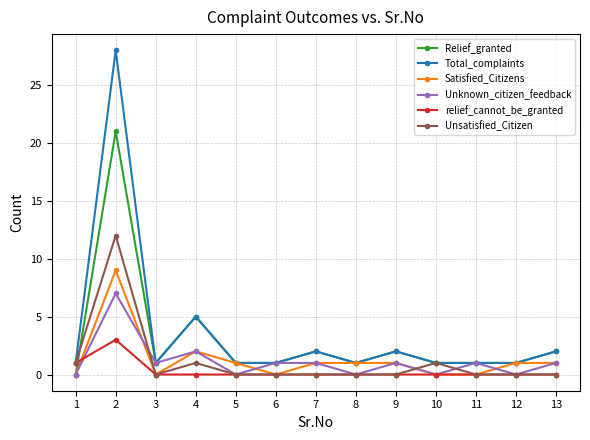

Reading right to left, list all the values displayed in this chart.

Relief_granted: 2	1	1	1	2	1	2	1	1	5	1	21	0
Total_complaints: 2	1	1	1	2	1	2	1	1	5	1	28	1
Satisfied_Citizens: 1	1	0	0	1	1	1	0	1	2	0	9	0
Unknown_citizen_feedback: 1	0	1	0	1	0	1	1	0	2	1	7	0
relief_cannot_be_granted: 0	0	0	0	0	0	0	0	0	0	0	3	1
Unsatisfied_Citizen: 0	0	0	1	0	0	0	0	0	1	0	12	1